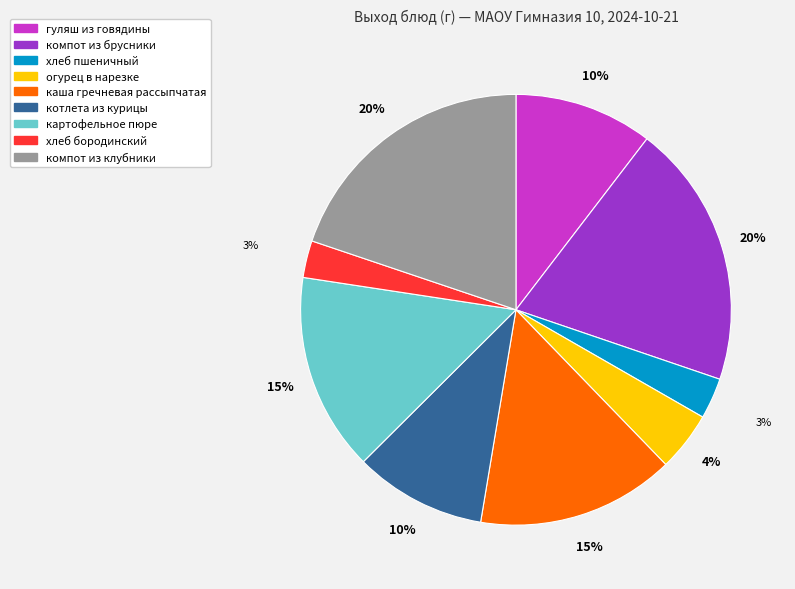

What percentage is the хлеб бородинский slice, to the nearest percent?

3%